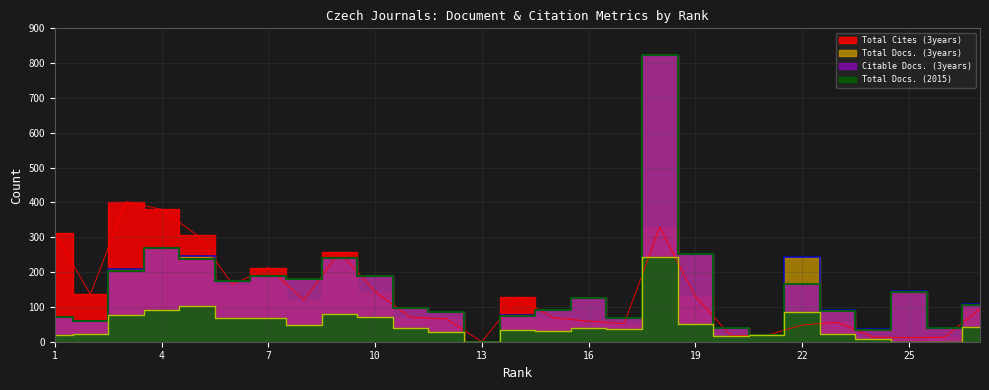

What is the difference between the maximum and second lowest values in the Total Docs. (3years) series?

802